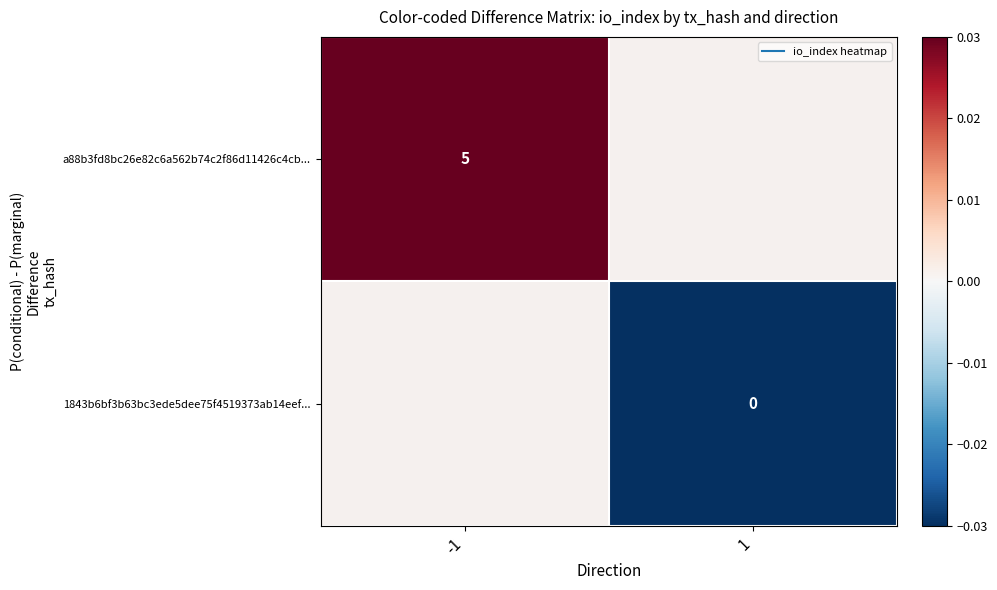

At which label does a88b3fd8bc26e82c6a562b74c2f86d11426c4cb... reach its peak?

-1